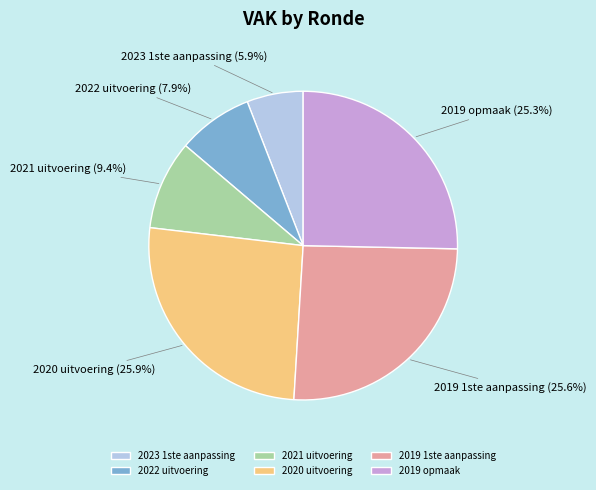

Count the number of slices in the pie.

6